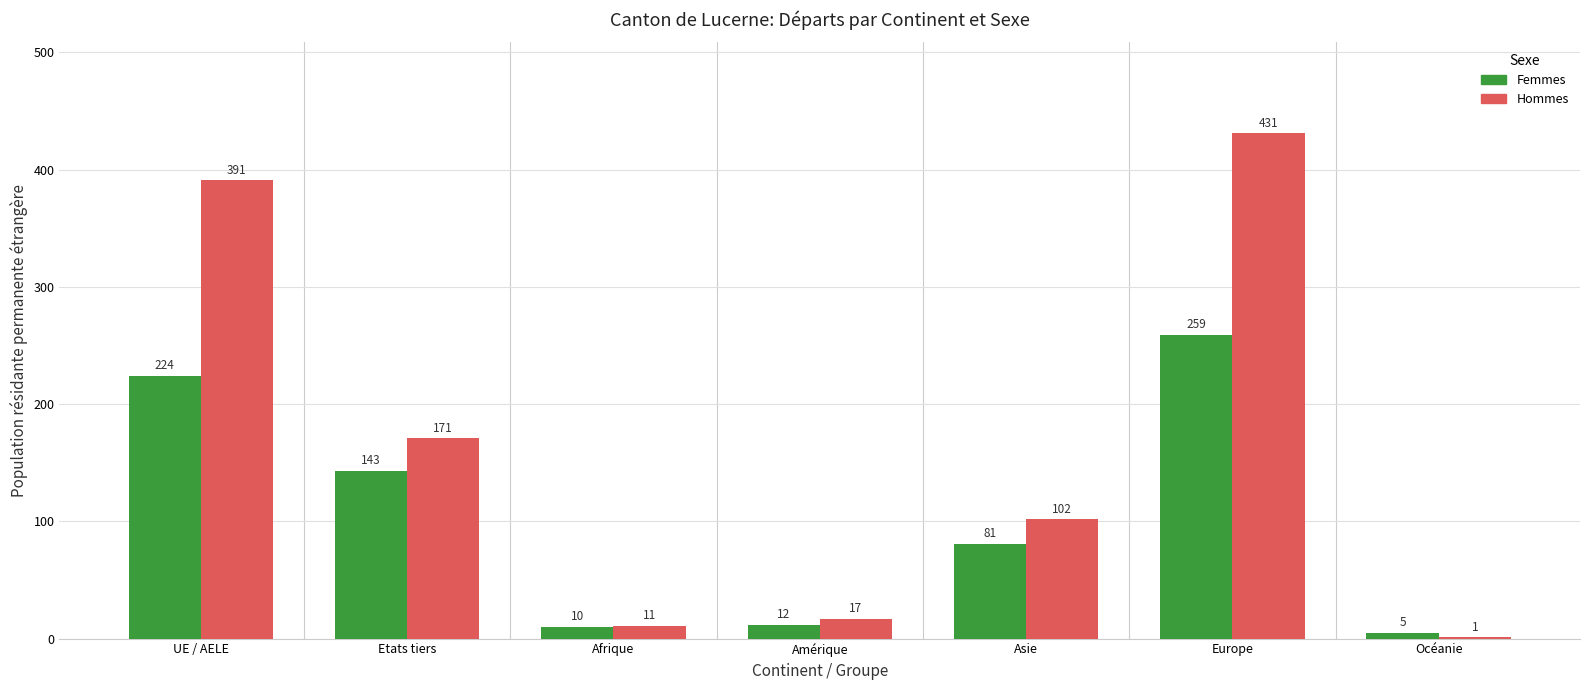

Is the value of Hommes at Afrique greater than the value of Femmes at Europe?

No